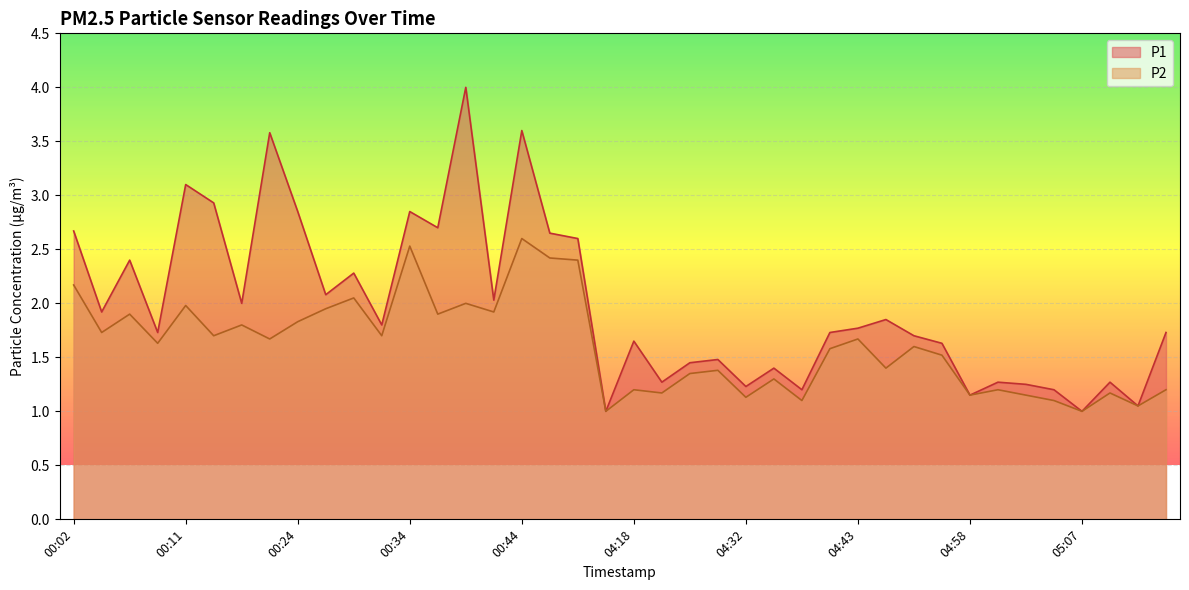

True or false: P1 and P2 cross at least once.

False